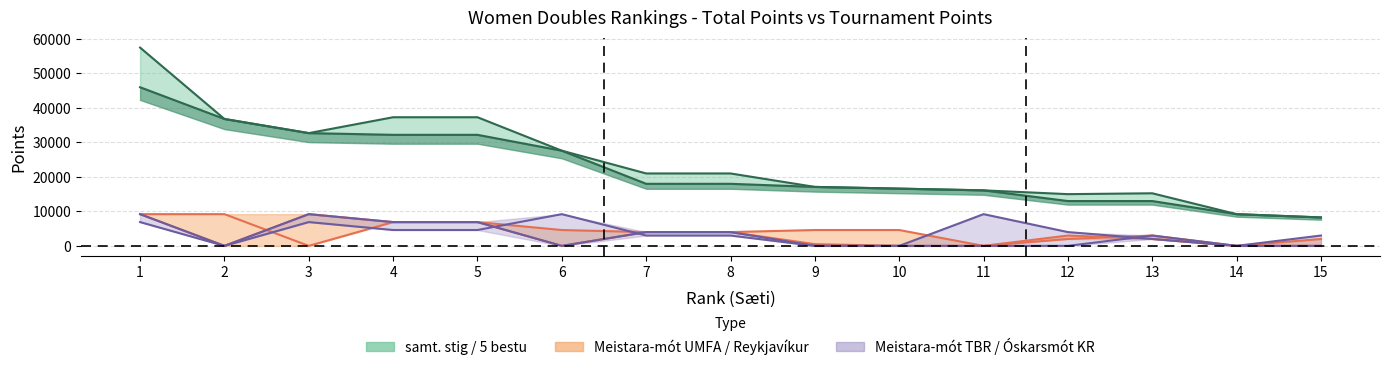

What is the total value across all series at 2?

82800